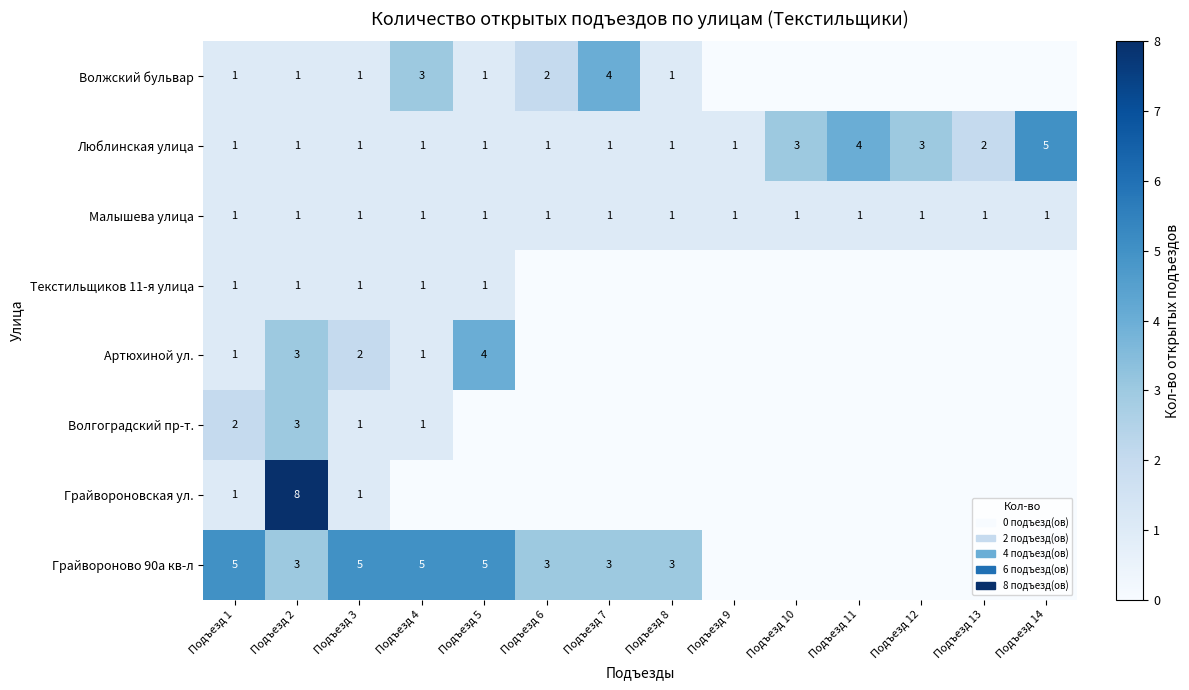

The value of Малышева улица at Подъезд 4 is 1. True or false?

True